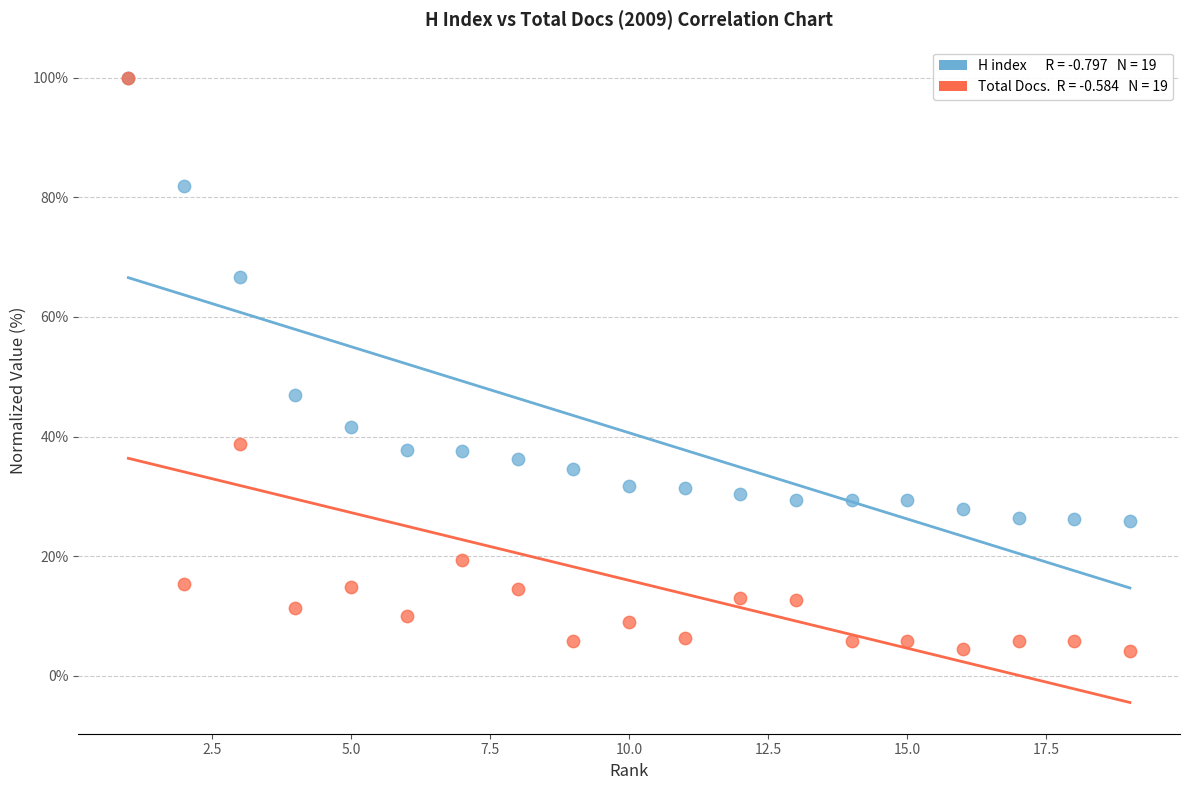

Across all series, what Y value is closest to 52?

47.0